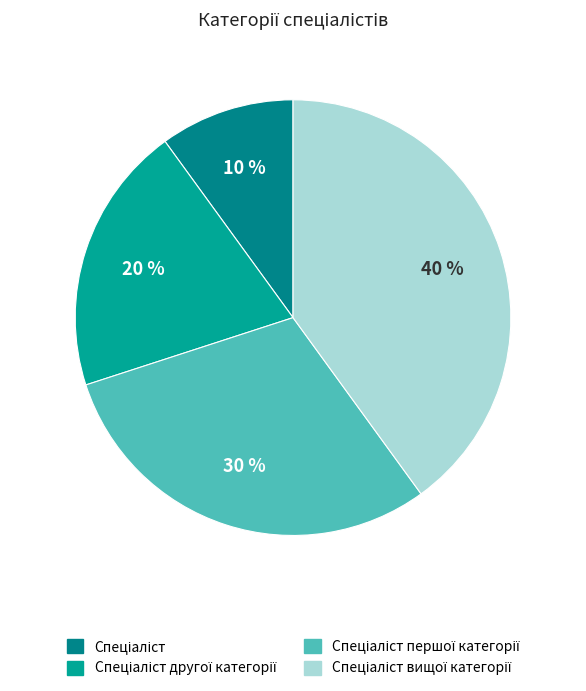

Count the number of slices in the pie.

4